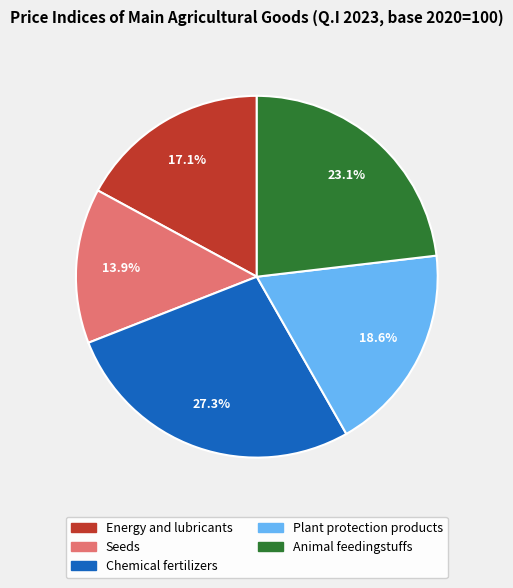

To the nearest percent, what is the difference between the largest and smallest slice percentages?

13%